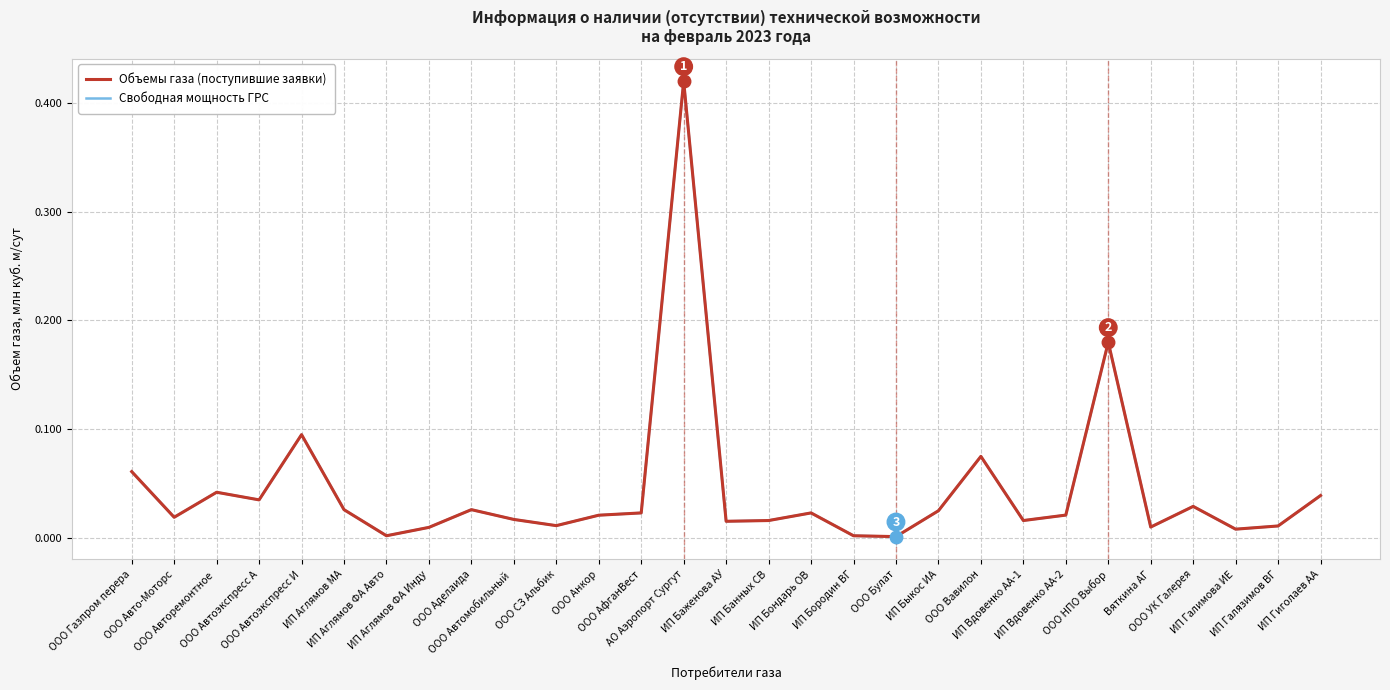

Does the chart display data point markers on the line(s)?

No